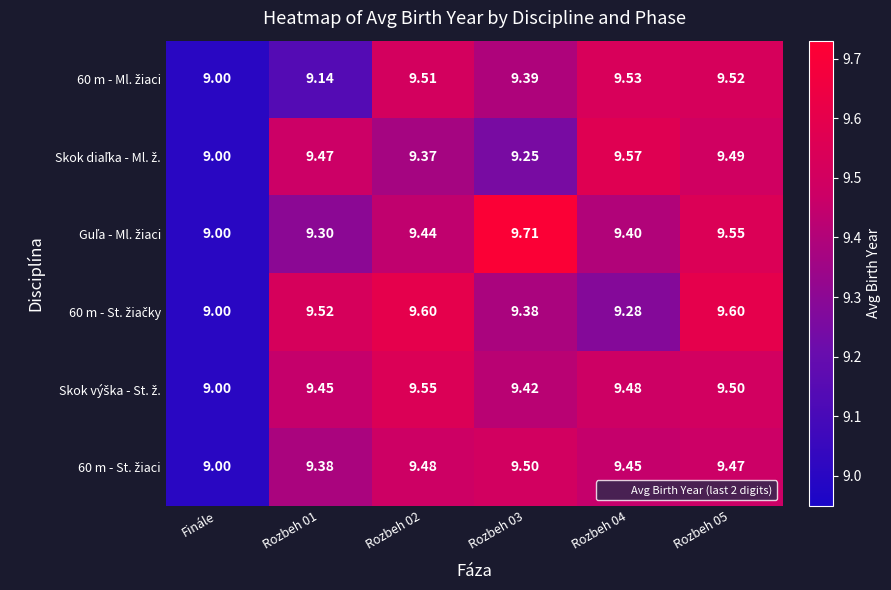

Which category has the lowest value across all series?

Finále